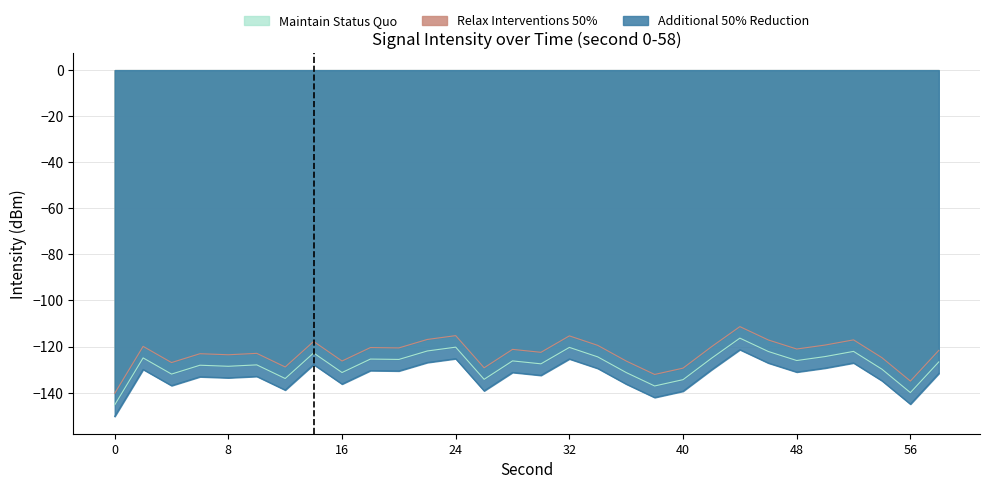

Where does the Relax Interventions 50% series first go above -121?

2